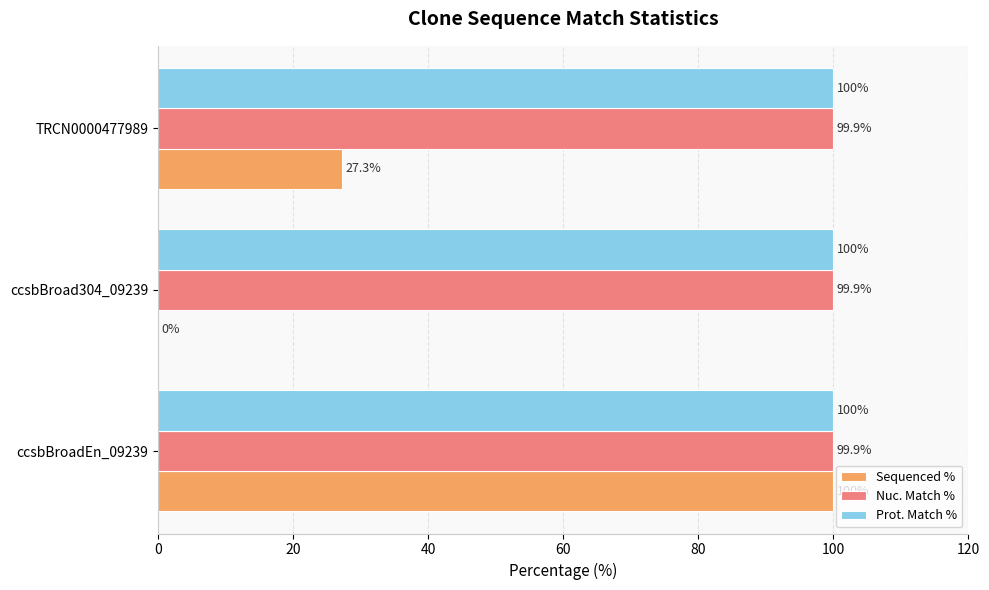

What is the sum of all Prot. Match % values?

300.0